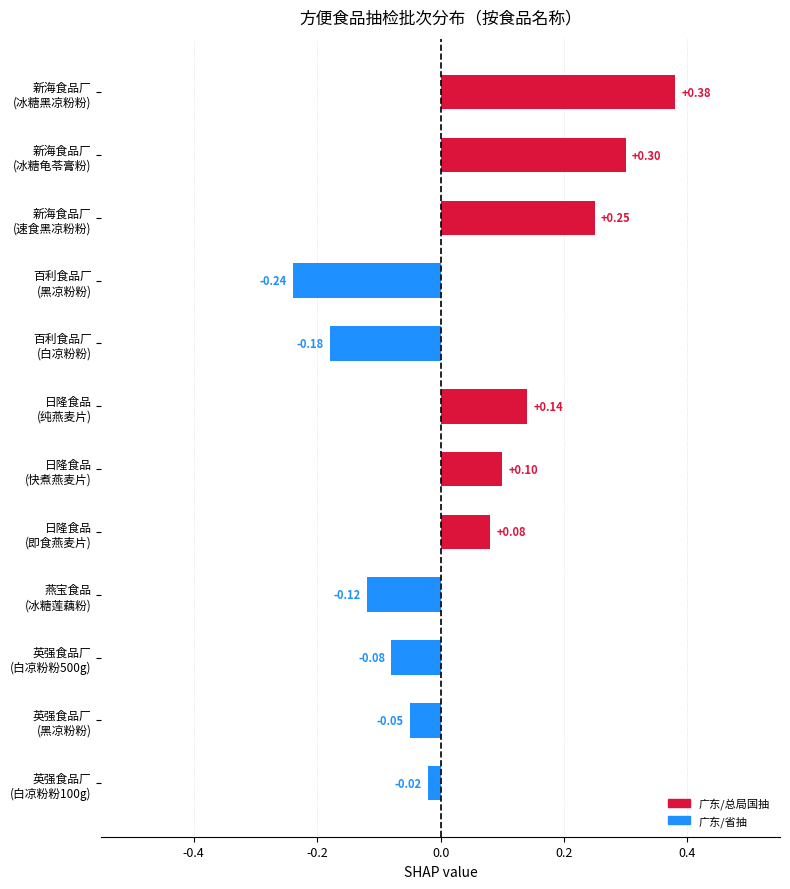

What is the difference between the second highest and second lowest values?

0.5